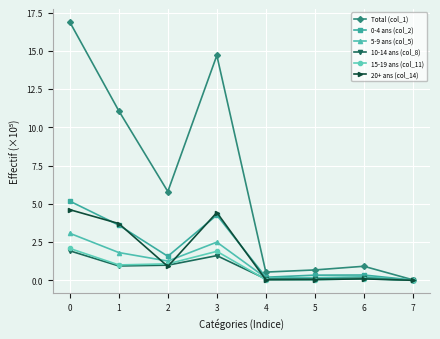

What is the greatest value displayed?

16.9